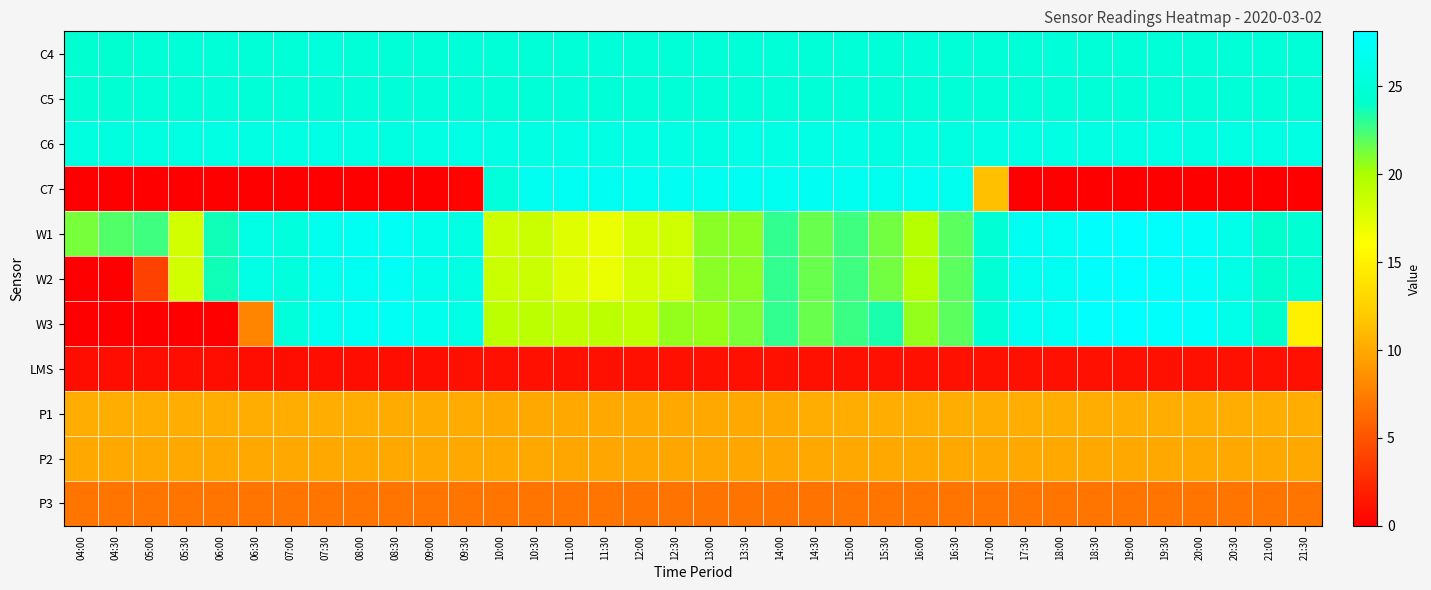

Which has a higher value, 05:00 or 10:30?

10:30